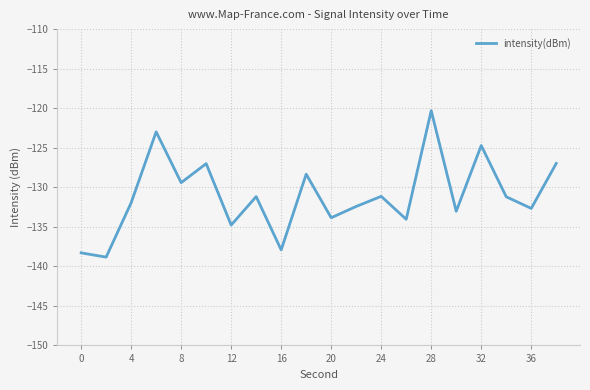

Does the chart have visible grid lines?

Yes